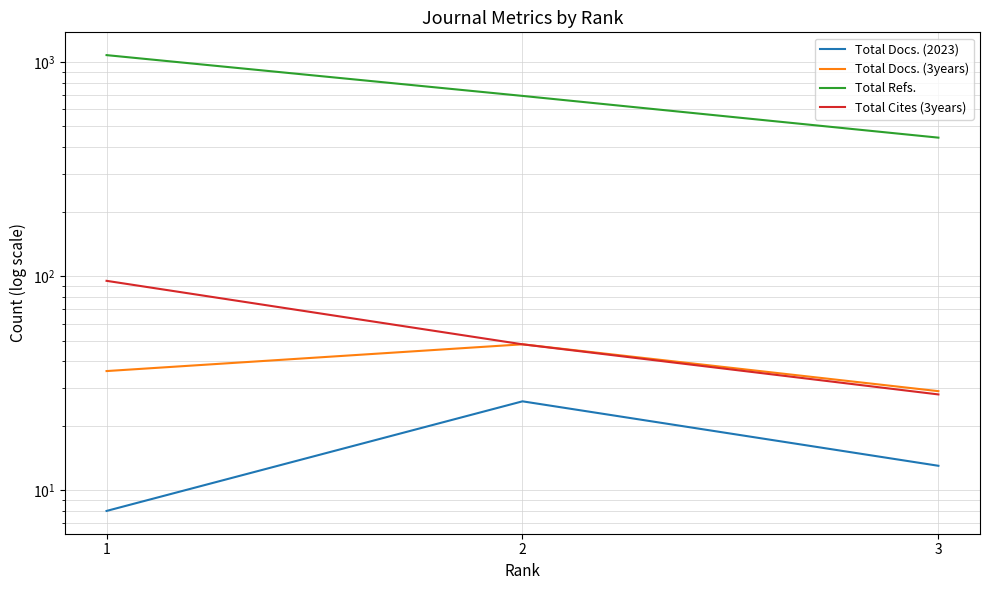

What is the value of the Total Refs. point at the 2nd from the left?

694